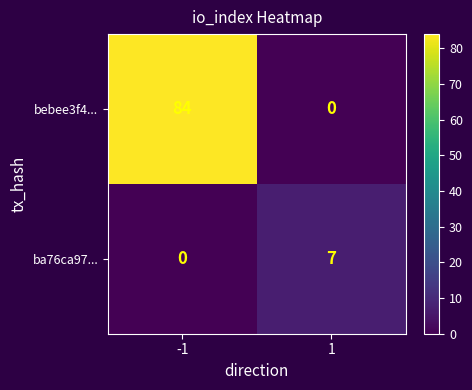

Is it true that ba76ca97... equals 7 at 1?

True